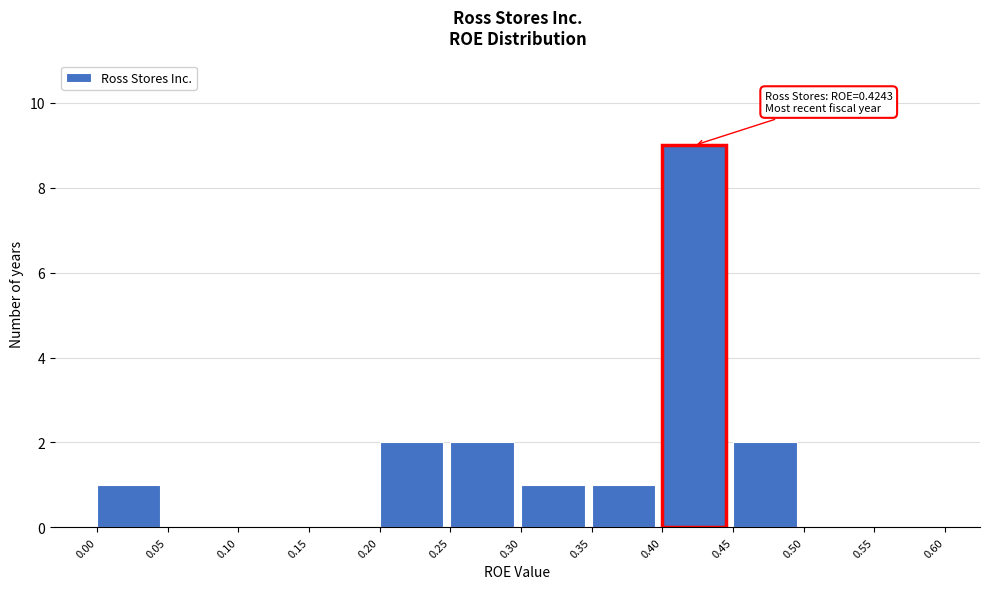

Which range on the x-axis has the tallest bar?

0.40 to 0.45